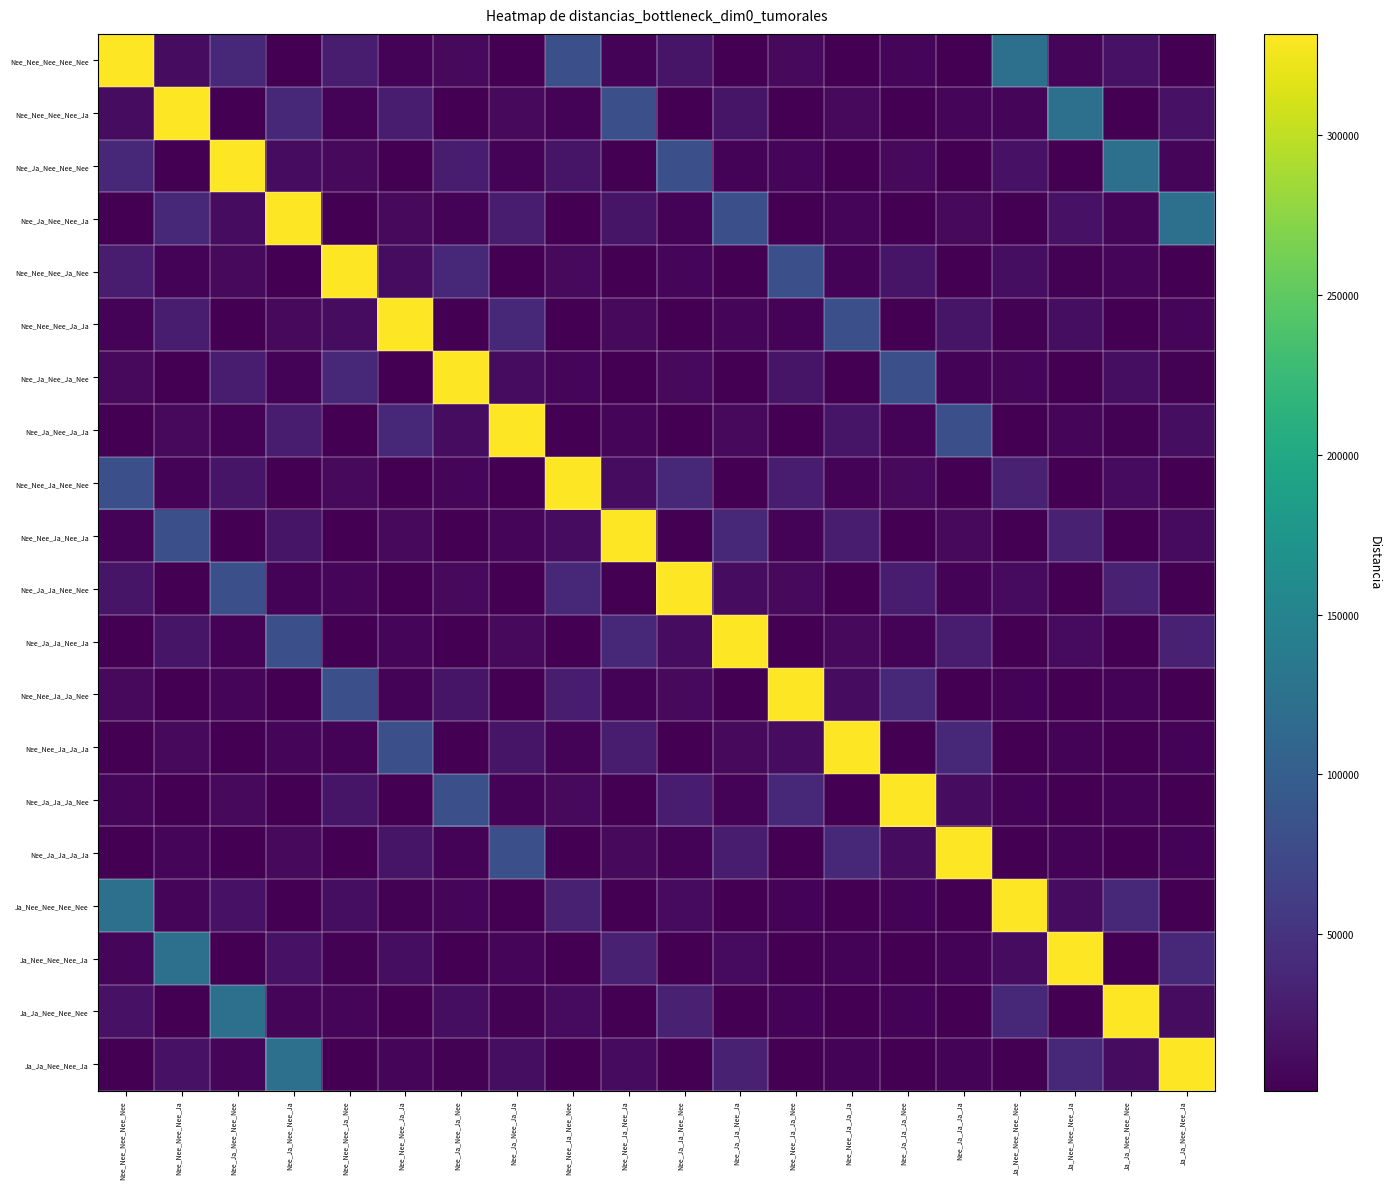

What is the difference between the highest and lowest values at Nee_Ja_Nee_Ja_Nee?

330200